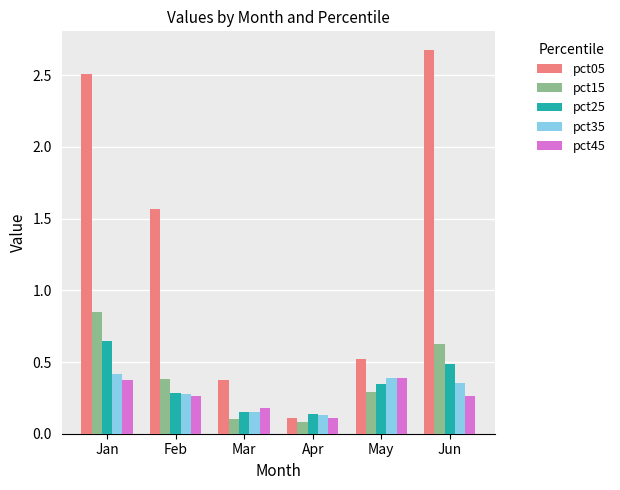

What is the spread (max minus min) of values at Feb?

1.3